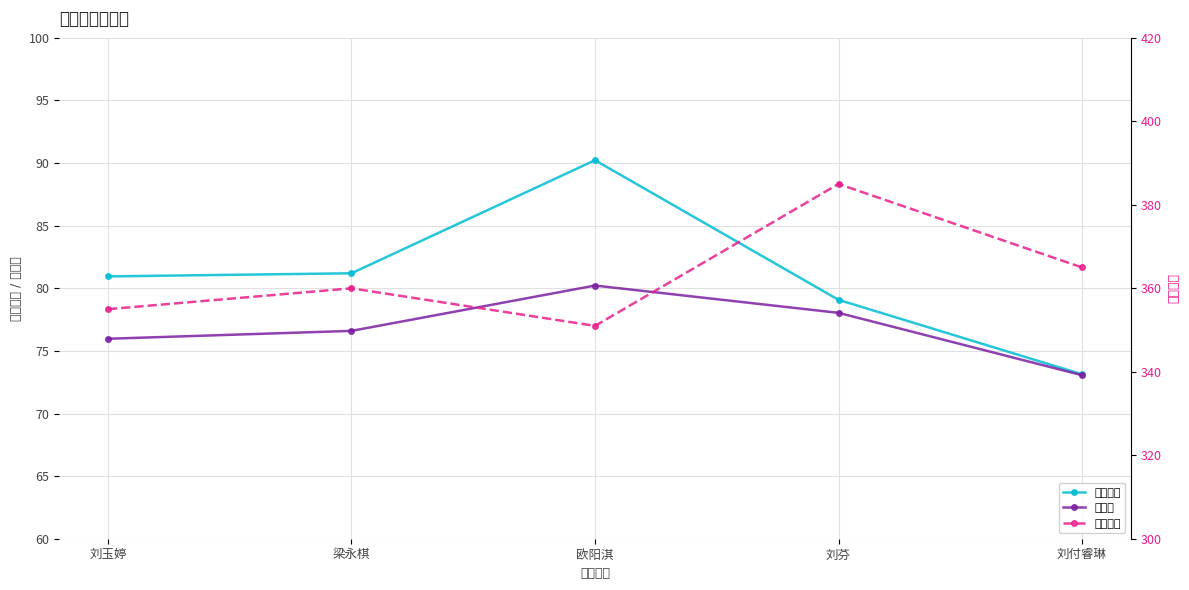

Rank the series at 刘付睿琳 from highest to lowest value.

初试总分, 复试成绩, 总成绩